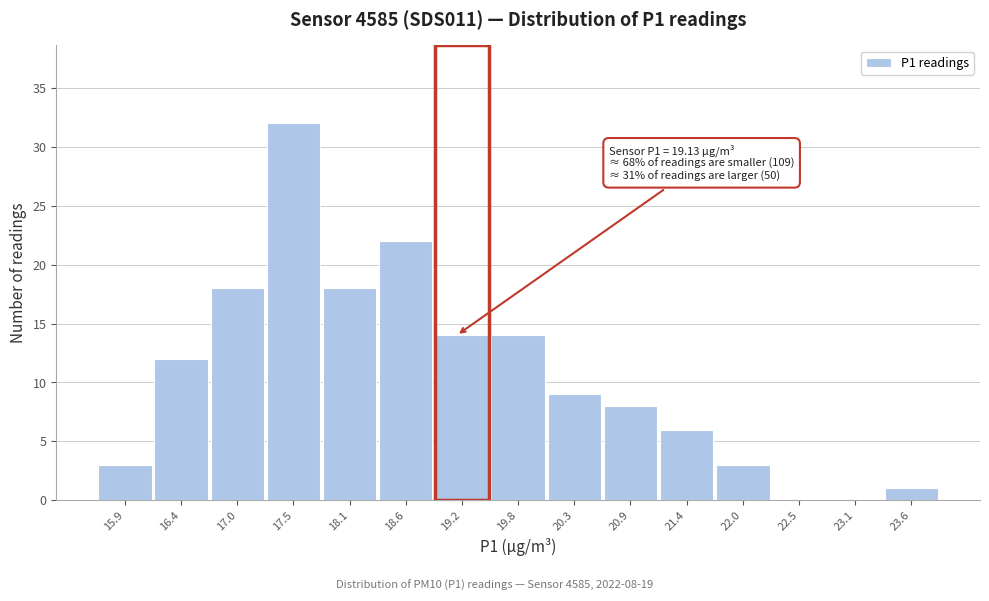

Which range on the x-axis has the tallest bar?

17.3 to 17.8